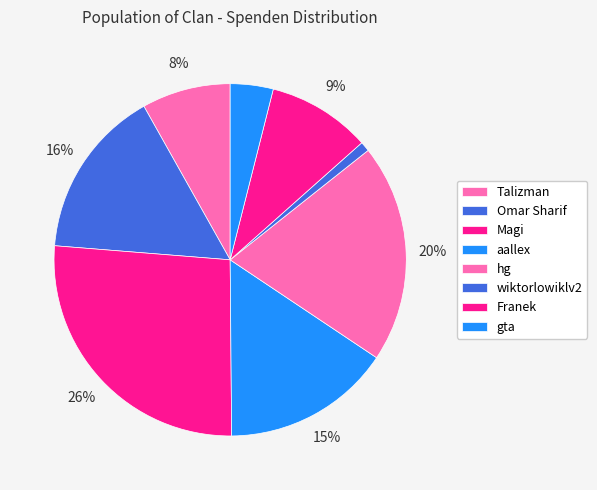

Approximately how many times larger is the value at Franek compared to Talizman?

1.2